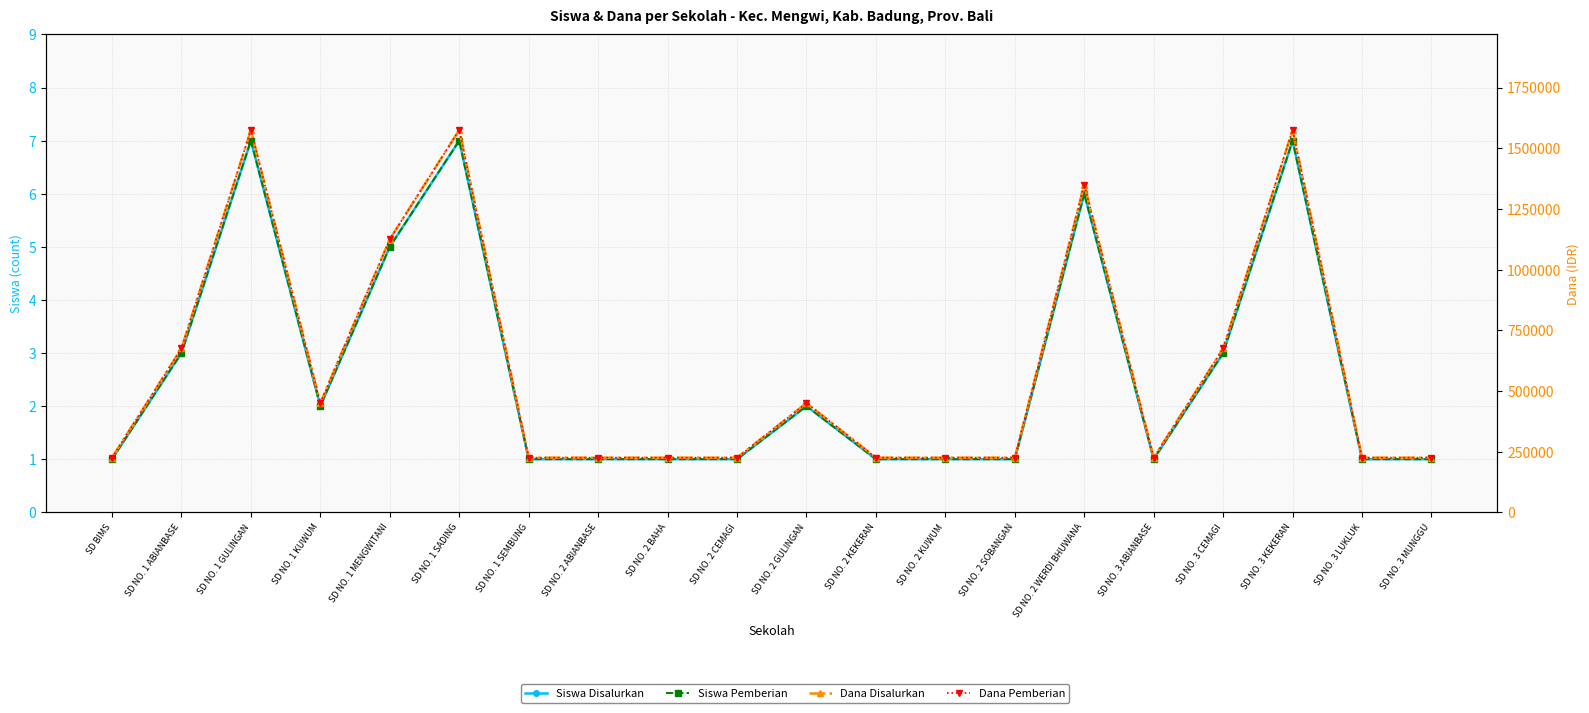

What is the minimum value shown in the chart?

1